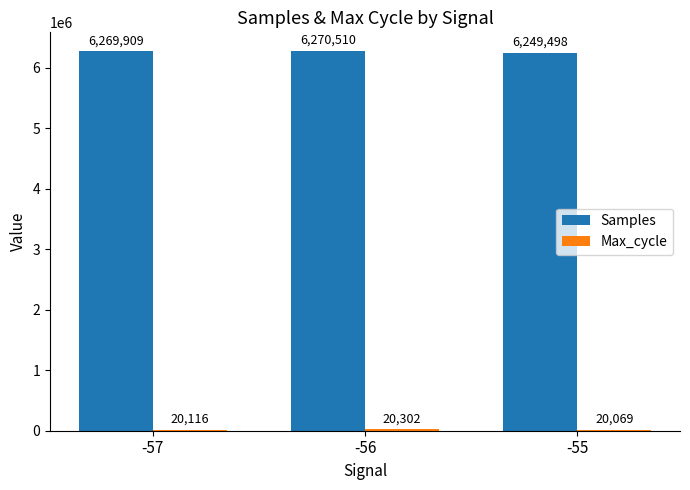

How many series are shown in this chart?

2